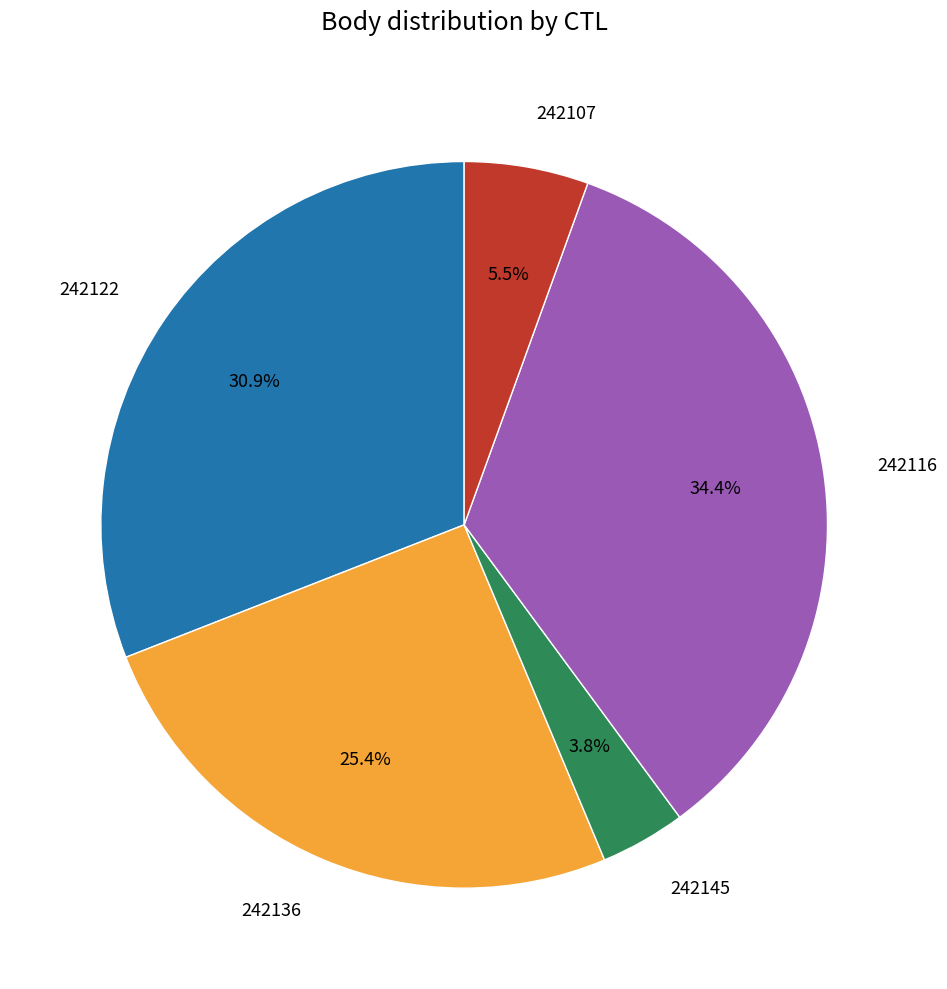

Between 242145 and 242122, which is larger?

242122